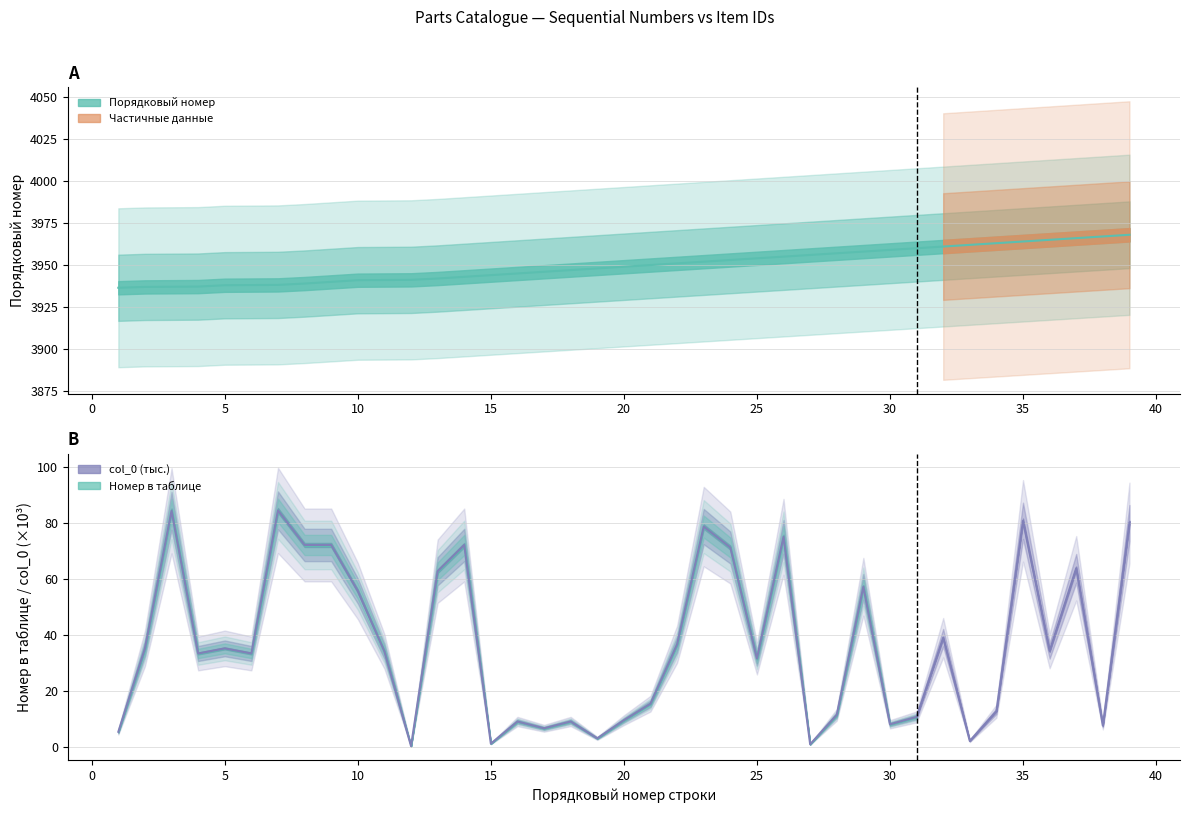

True or false: col_0 and Порядковый номер intersect in this chart.

False